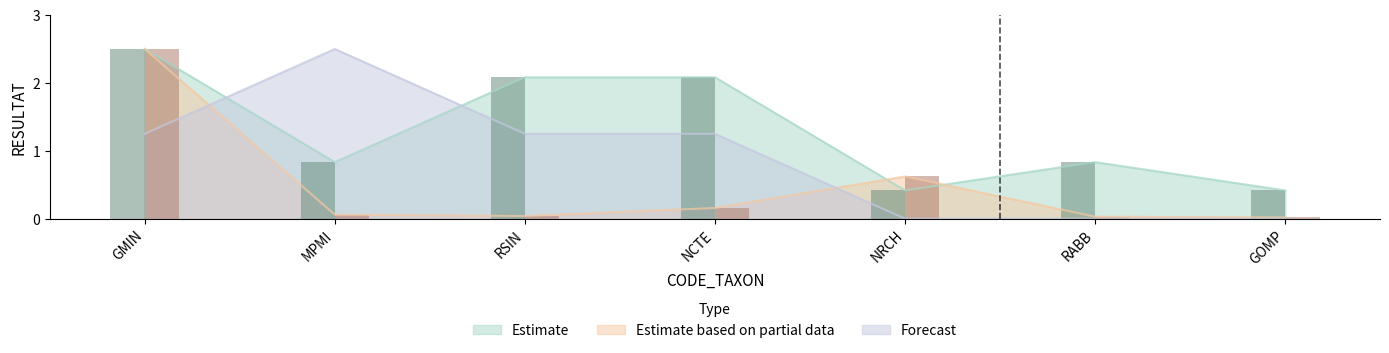

The Estimate series shows 2.8 at RSIN. True or false?

False